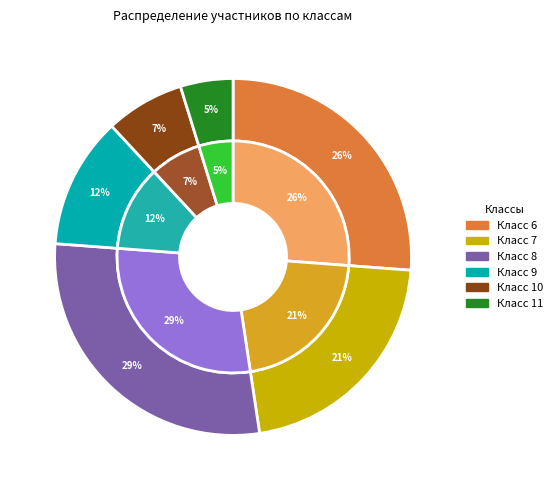

What is the largest slice in the pie chart?

8